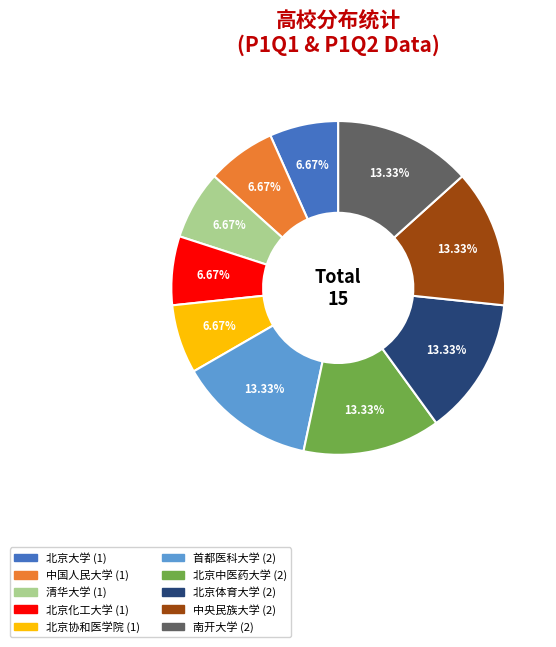

To the nearest percent, what portion does 中国人民大学 represent?

7%